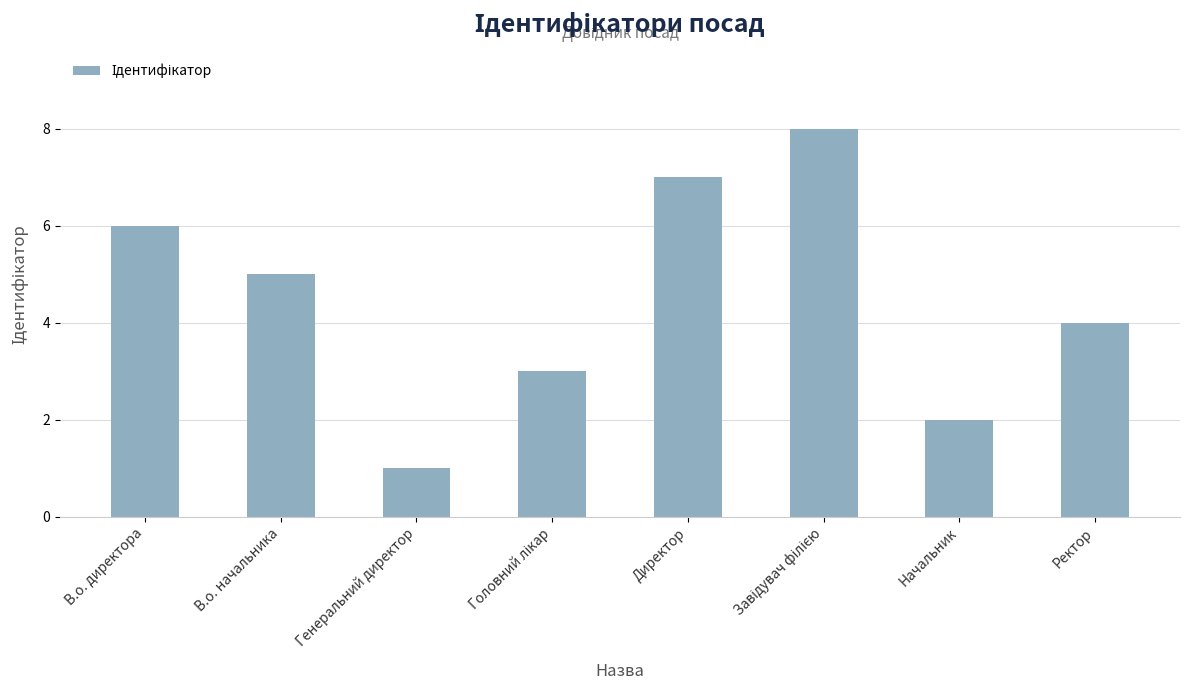

What is the sum of the values at Генеральний директор and Директор?

8